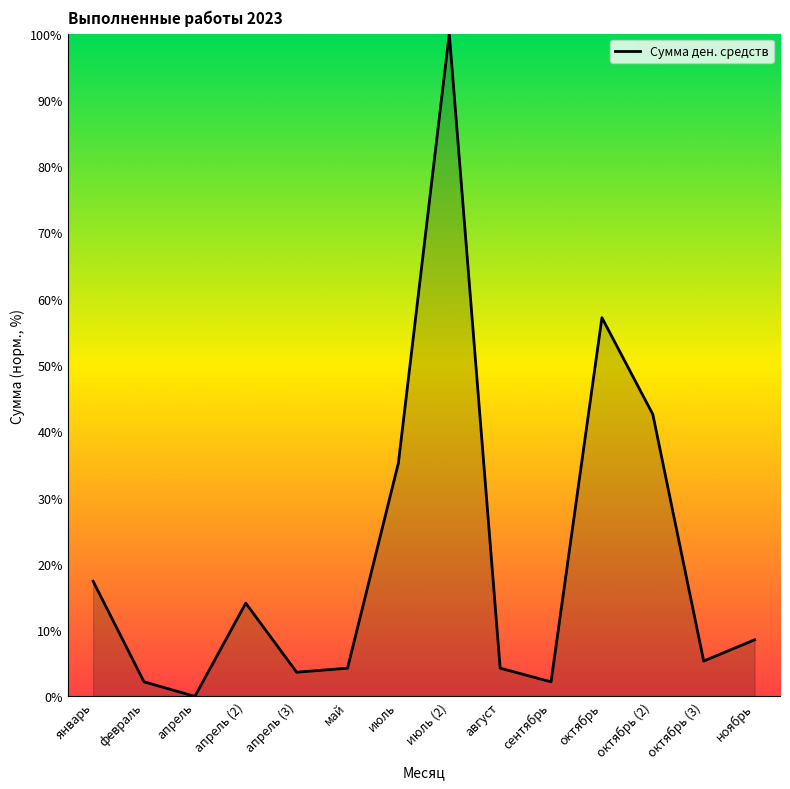

Is it true that the value at август is 4.3?

True